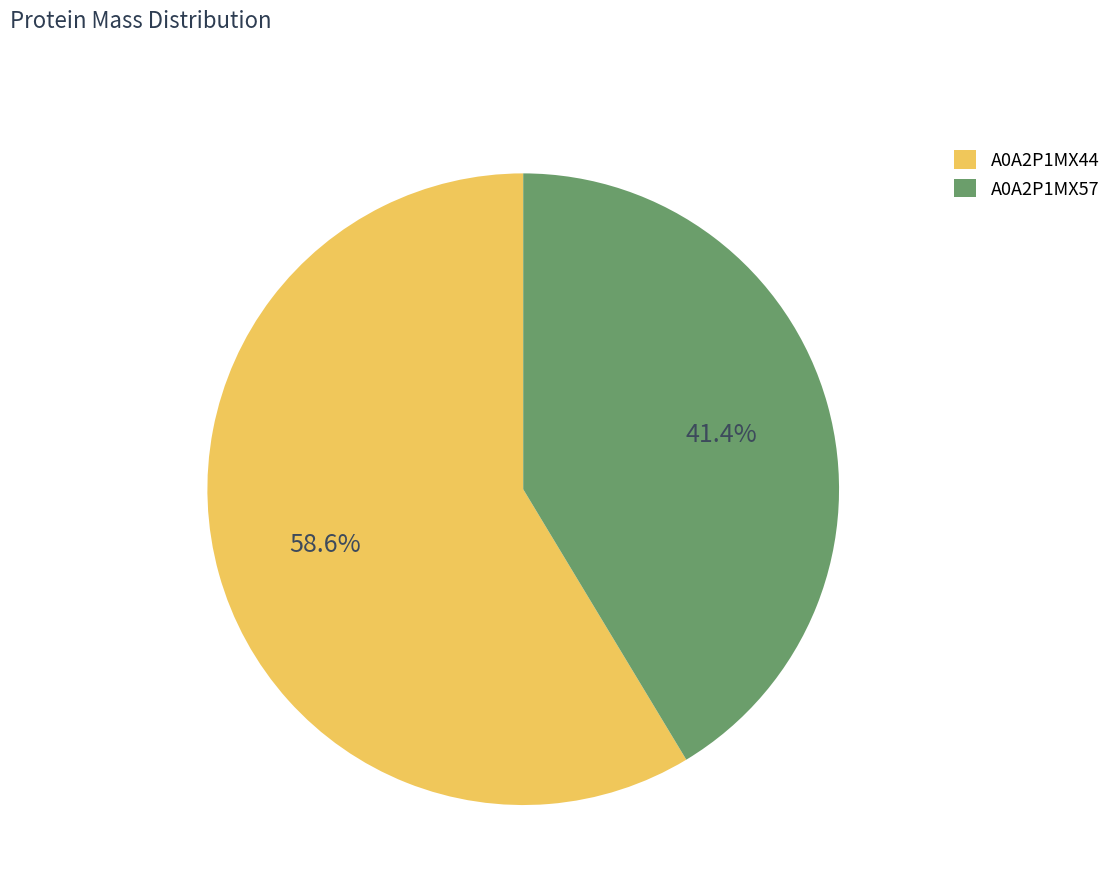

True or false: A0A2P1MX44 accounts for 59% of the total.

True